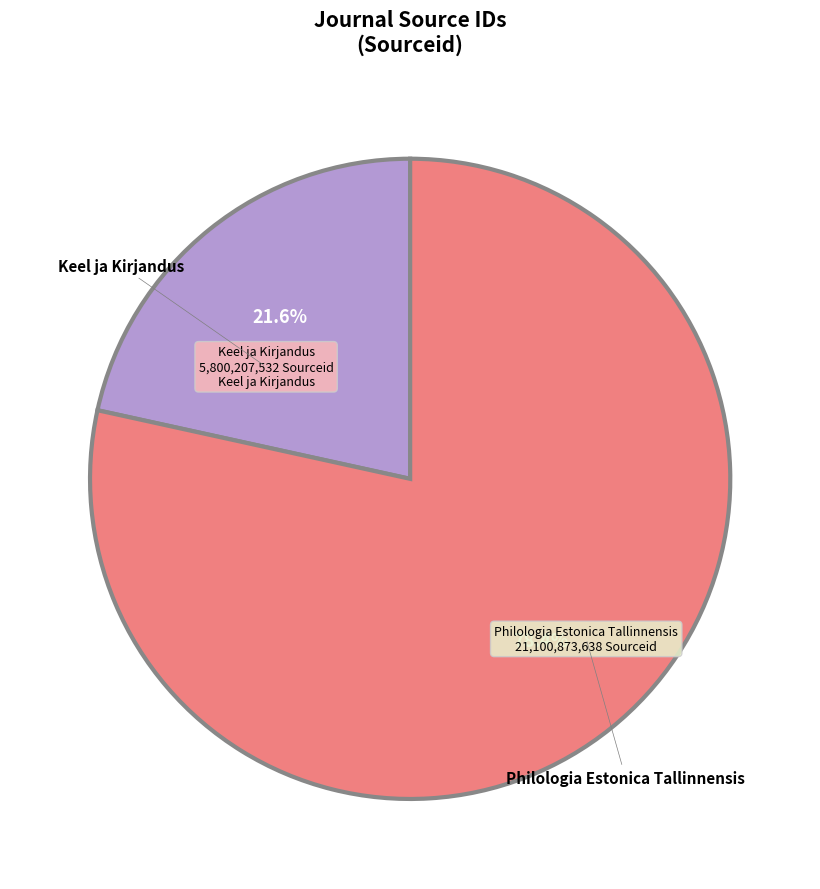

Does any single category account for the majority?

Yes